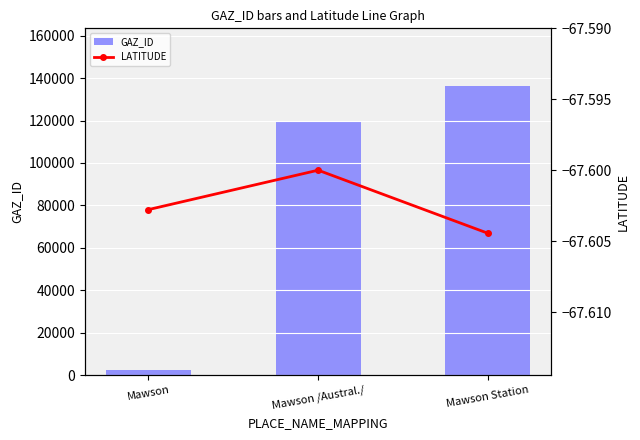

At how many categories does at least one series exceed 91632?

2